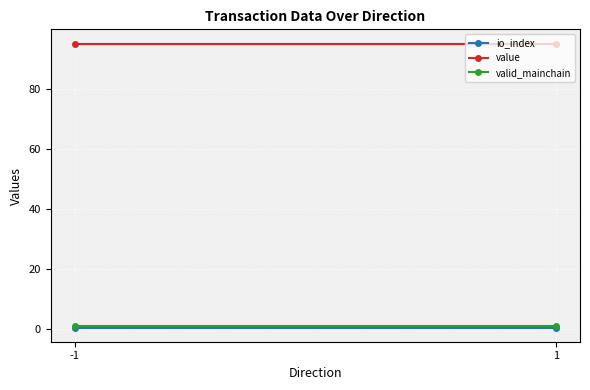

What is the total value across all series at 1?

96.7